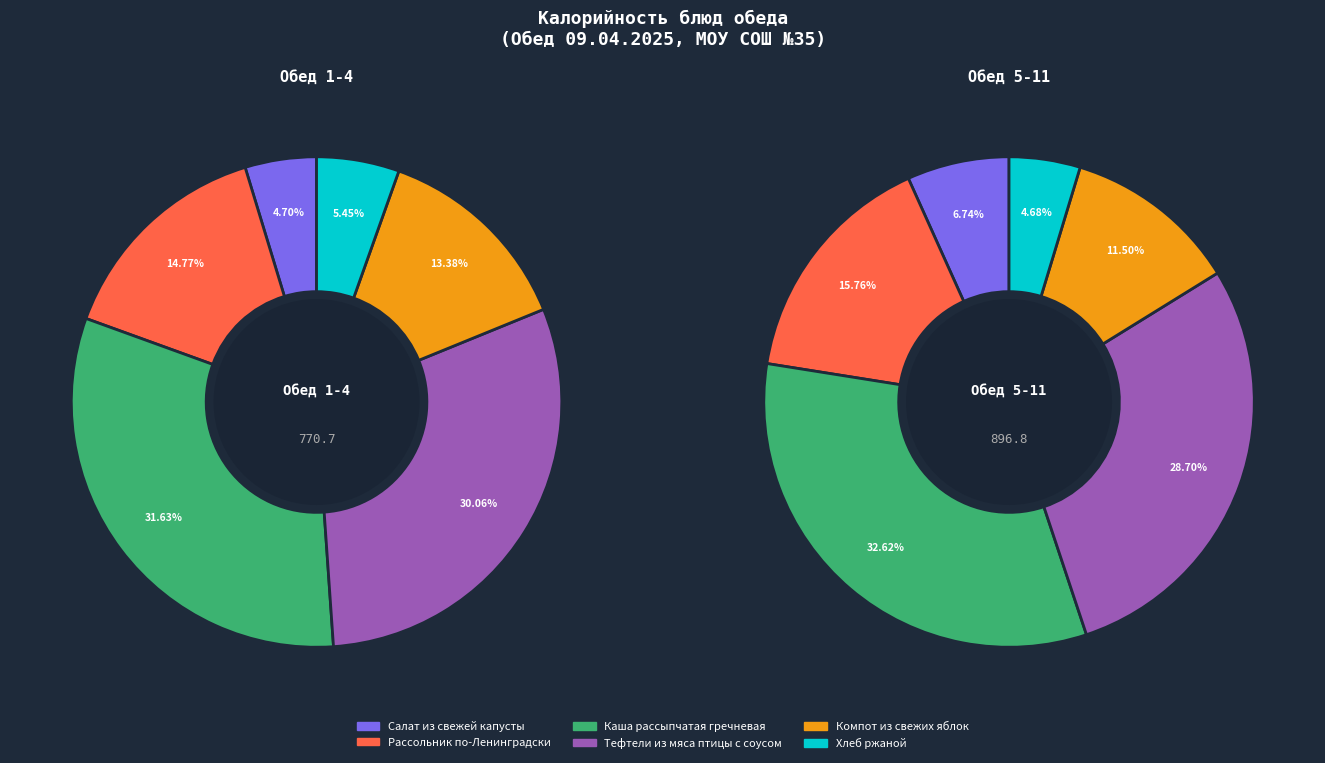

How many slices are in this pie chart?

6